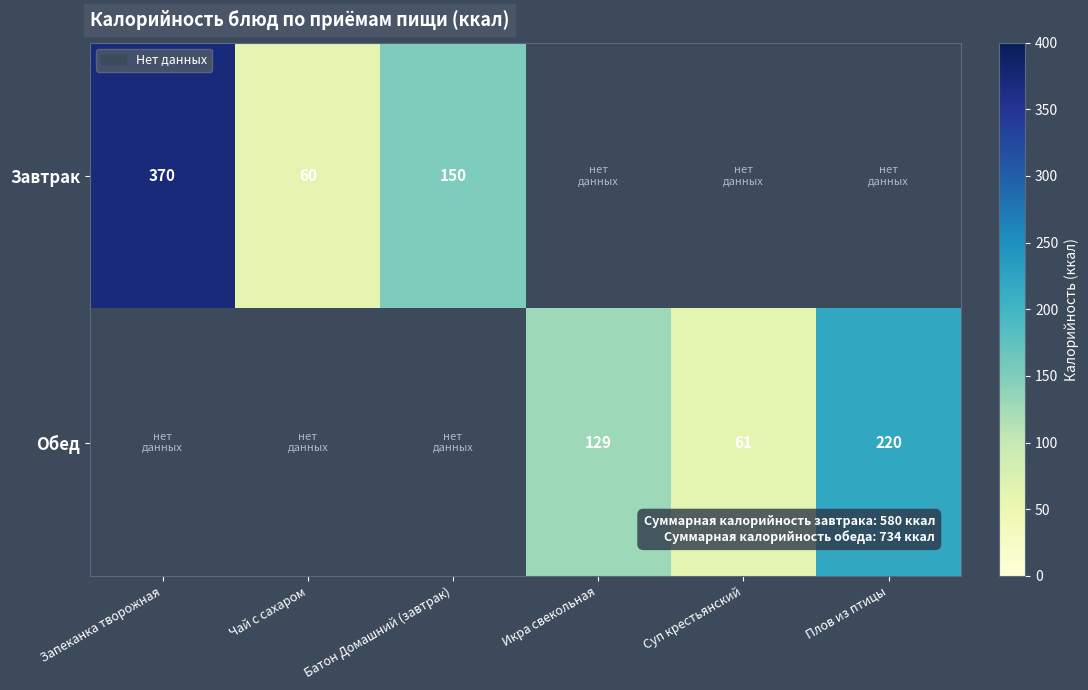

The value of Завтрак at Запеканка творожная is 203. True or false?

False